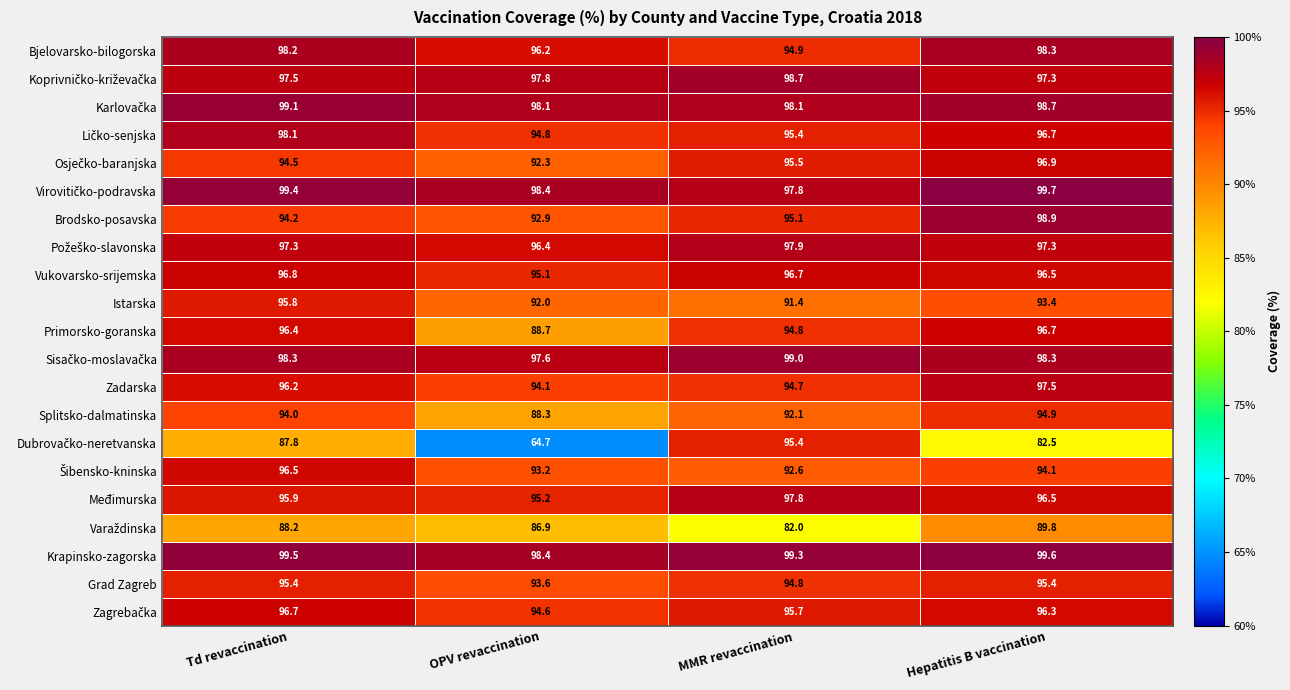

Read the Krapinsko-zagorska value at MMR revaccination.

99.3